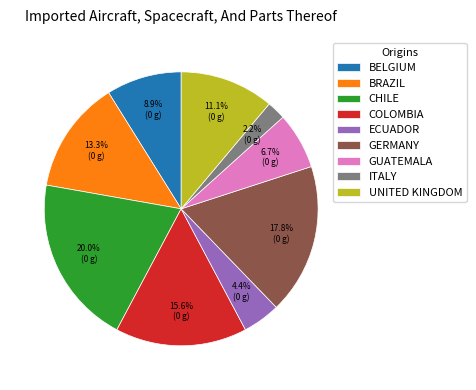

Which has a higher value, GERMANY or UNITED KINGDOM?

GERMANY